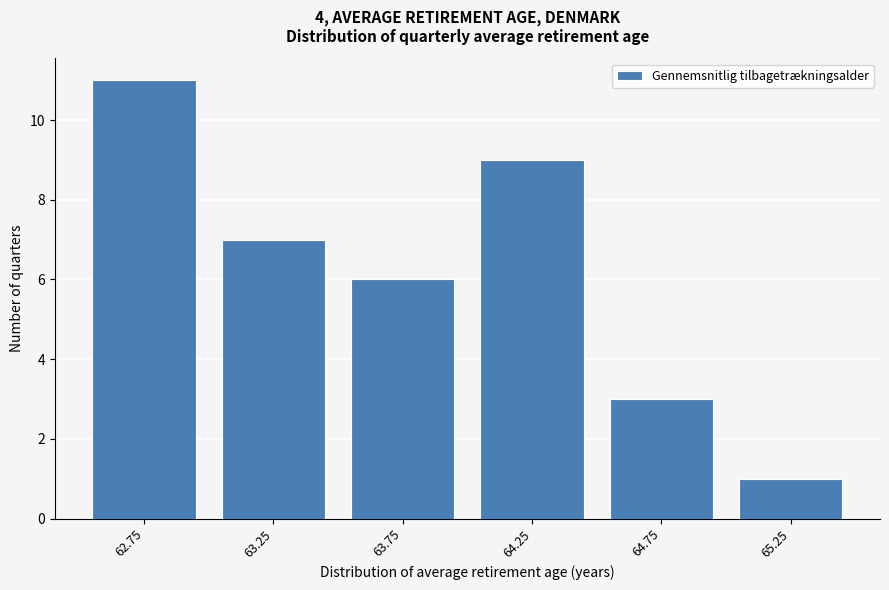

Reading right to left, what are all the values shown in this chart?

65.25=1	64.75=3	64.25=9	63.75=6	63.25=7	62.75=11